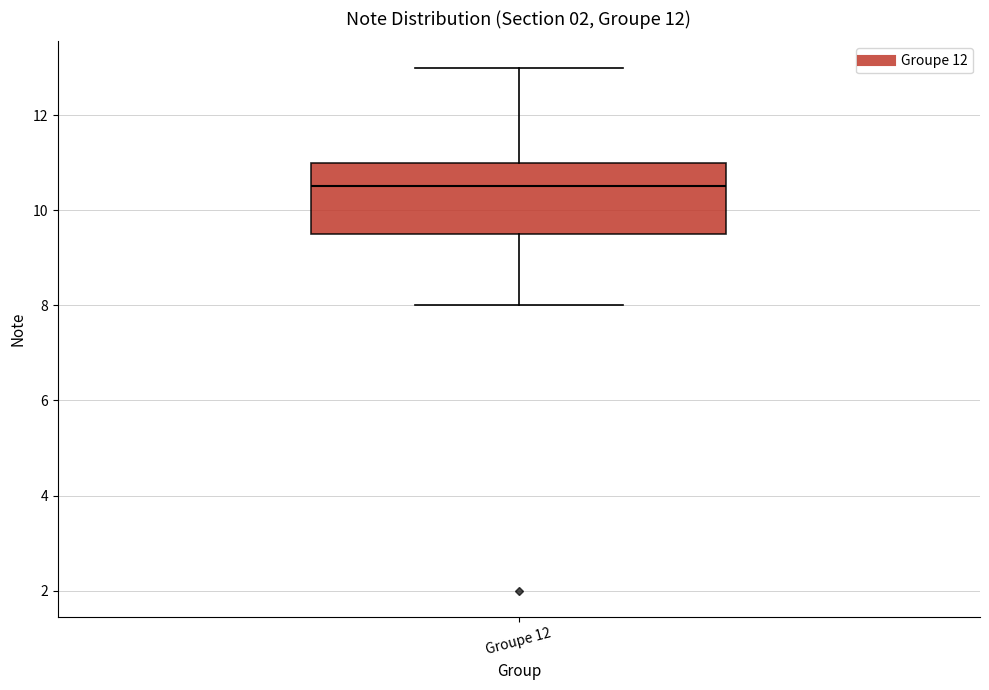

Where is the upper edge of the box for Groupe 12 on the y-axis? The values are not printed on the chart, so give them approximately, as read against the axis.

11.0